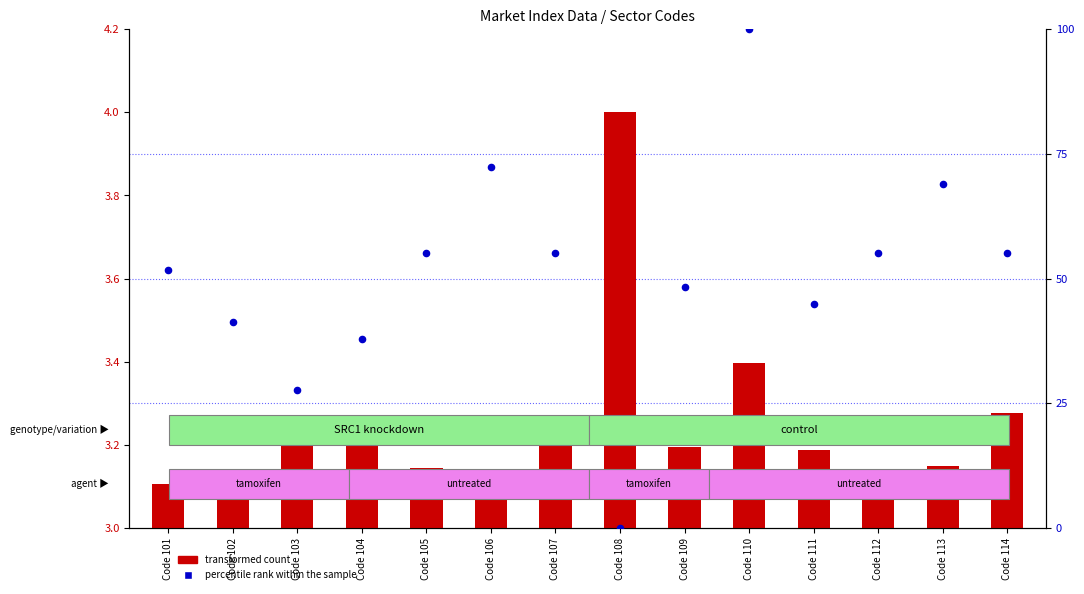

Is the value of percentile rank within the sample at Code 111 greater than the value of transformed count at Code 107?

Yes